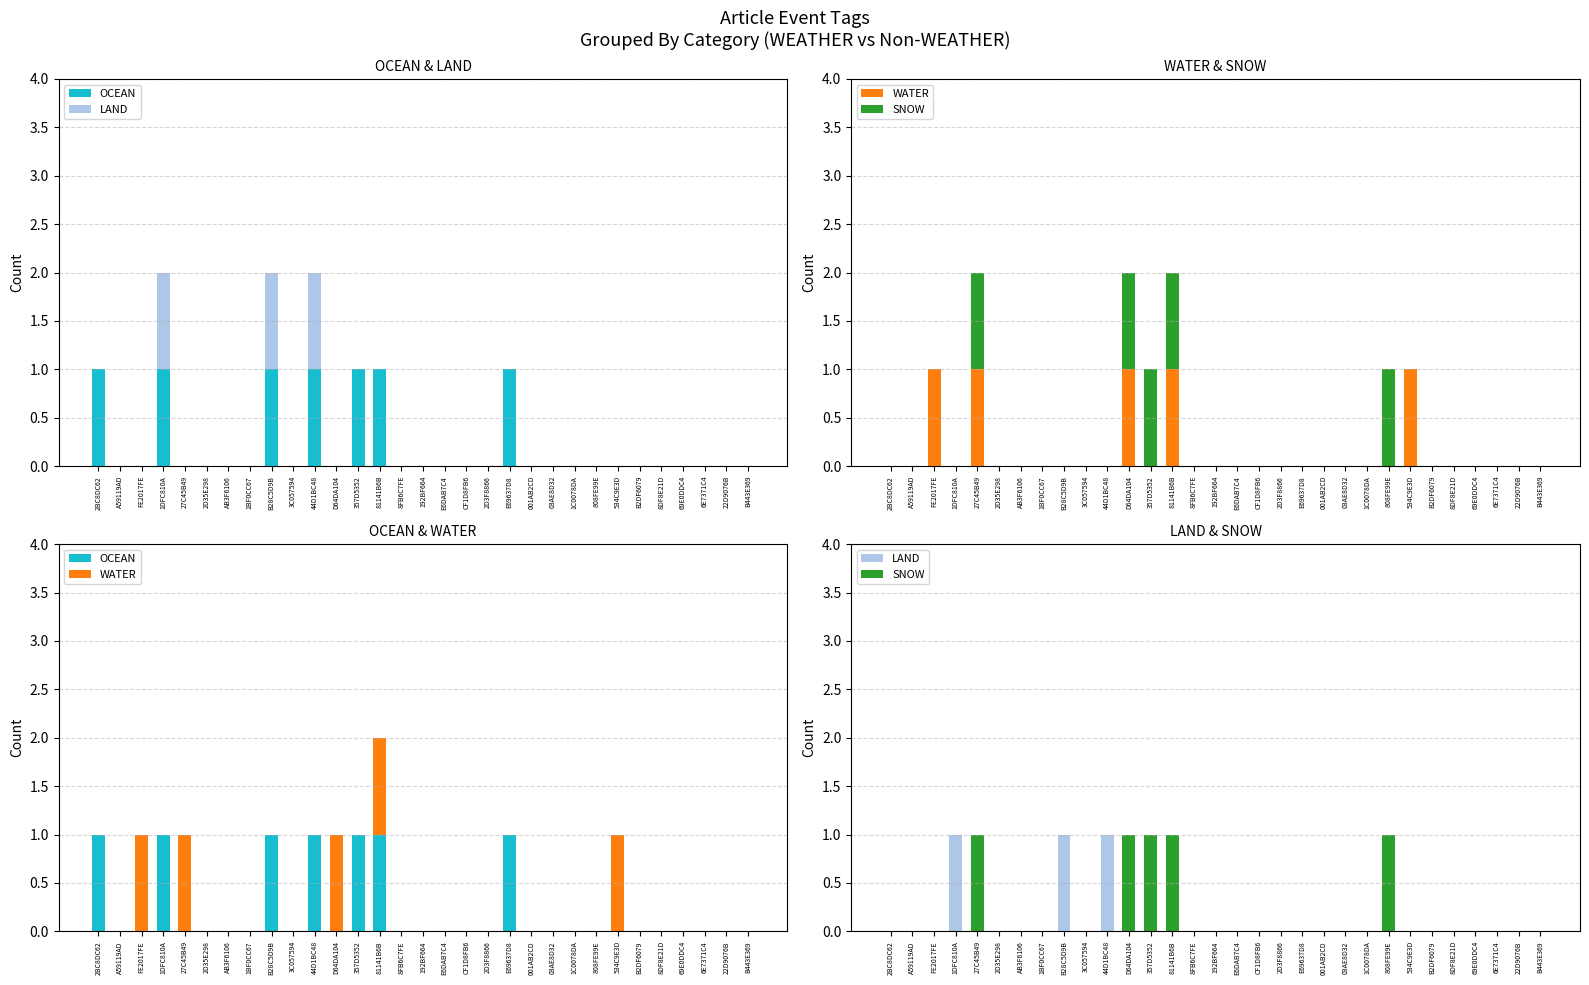

At which label is OCEAN closest to 0?

A59119AD